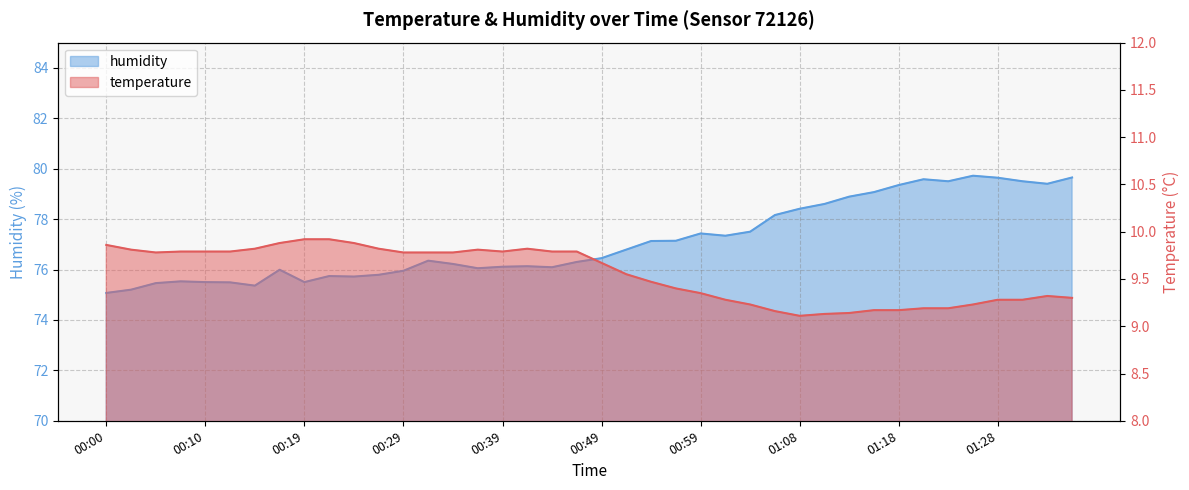

Reading left to right, extract all data points from this chart.

temperature: 00:00=9.9	00:02=9.8	00:05=9.8	00:07=9.8	00:10=9.8	00:12=9.8	00:15=9.8	00:17=9.9	00:19=9.9	00:22=9.9	00:24=9.9	00:27=9.8	00:29=9.8	00:32=9.8	00:34=9.8	00:37=9.8	00:39=9.8	00:41=9.8	00:44=9.8	00:46=9.8	00:49=9.7	00:51=9.6	00:54=9.5	00:56=9.4	00:59=9.3	01:01=9.3	01:04=9.2	01:06=9.2	01:08=9.1	01:11=9.1	01:13=9.1	01:16=9.2	01:18=9.2	01:21=9.2	01:23=9.2	01:26=9.2	01:28=9.3	01:31=9.3	01:33=9.3	01:35=9.3
humidity: 00:00=75.1	00:02=75.2	00:05=75.5	00:07=75.5	00:10=75.5	00:12=75.5	00:15=75.4	00:17=76.0	00:19=75.5	00:22=75.7	00:24=75.7	00:27=75.8	00:29=76.0	00:32=76.3	00:34=76.2	00:37=76.0	00:39=76.1	00:41=76.1	00:44=76.1	00:46=76.3	00:49=76.5	00:51=76.8	00:54=77.1	00:56=77.1	00:59=77.4	01:01=77.3	01:04=77.5	01:06=78.2	01:08=78.4	01:11=78.6	01:13=78.9	01:16=79.1	01:18=79.3	01:21=79.6	01:23=79.5	01:26=79.7	01:28=79.6	01:31=79.5	01:33=79.4	01:35=79.7